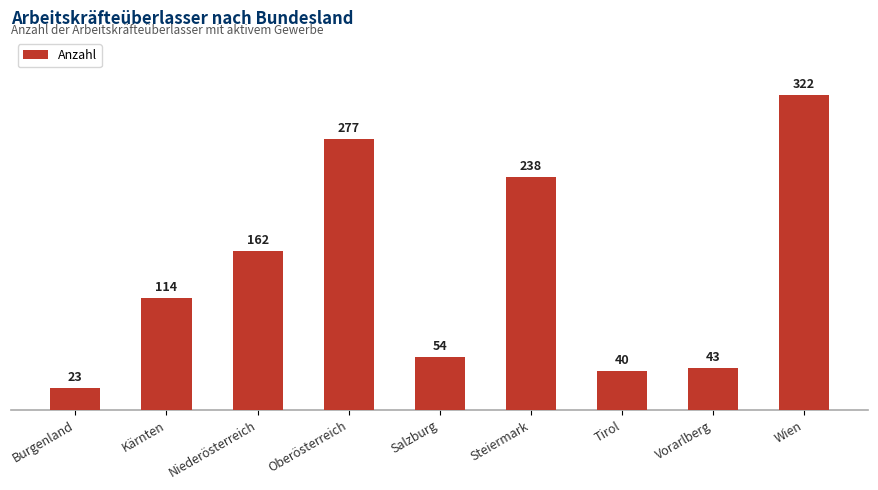

How many data points does each series have?

9